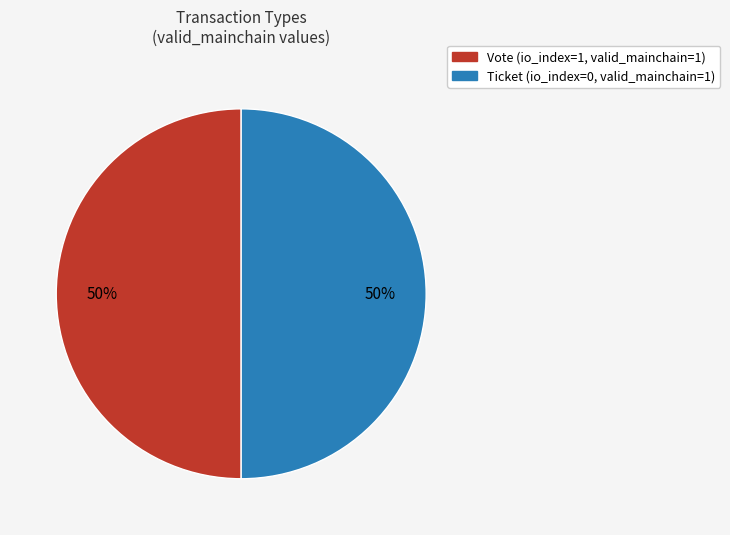

The Vote slice represents 93% of the pie. True or false?

False